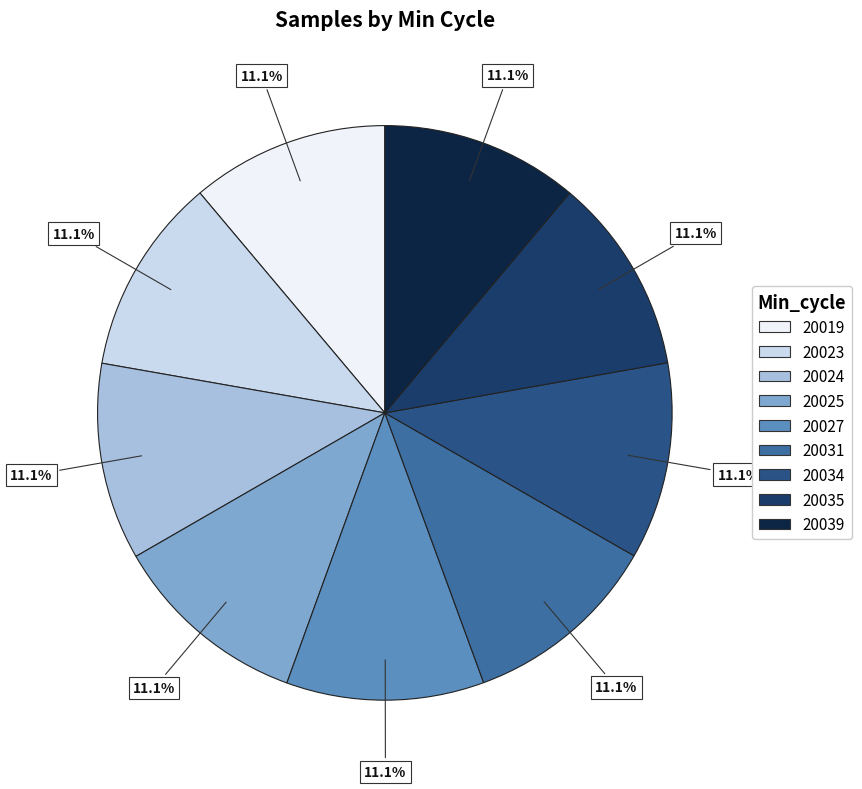

What is the total percentage of 20027 and 20034?

22.2%